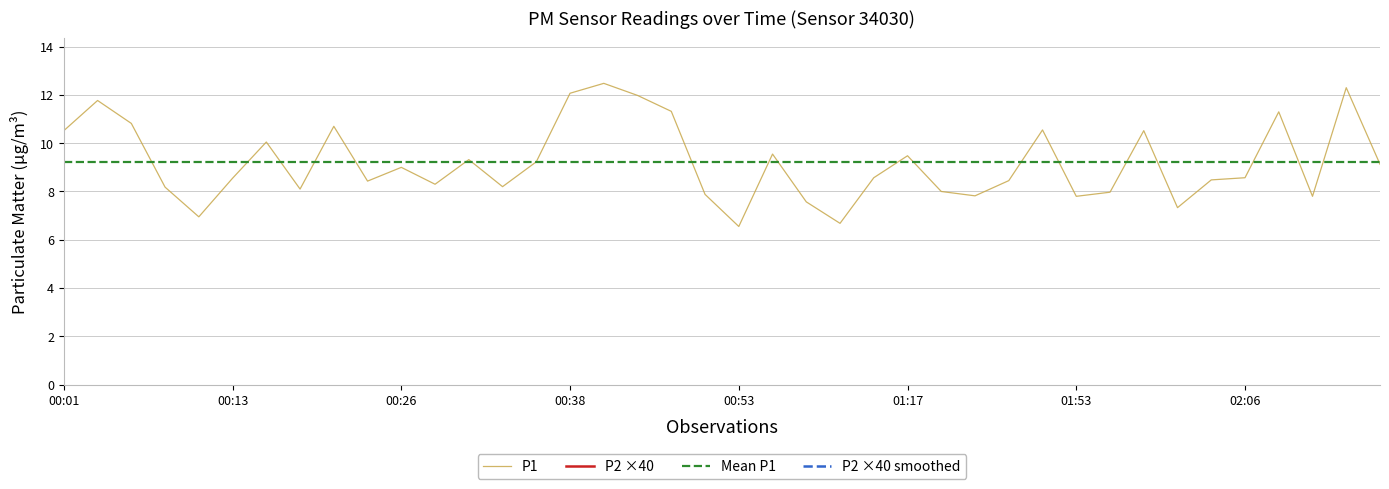

What is the sum of all P2 values?

4174.8